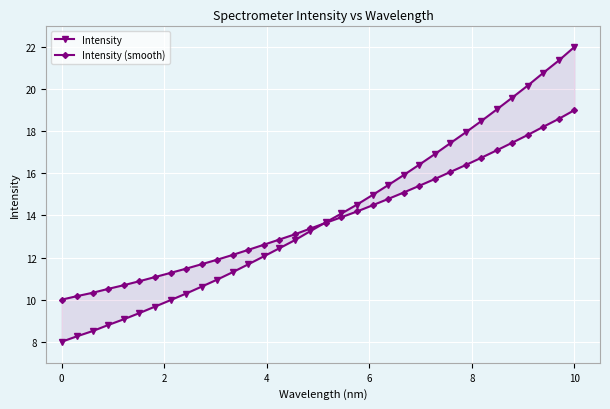

What is the minimum value shown in the chart?

8.0